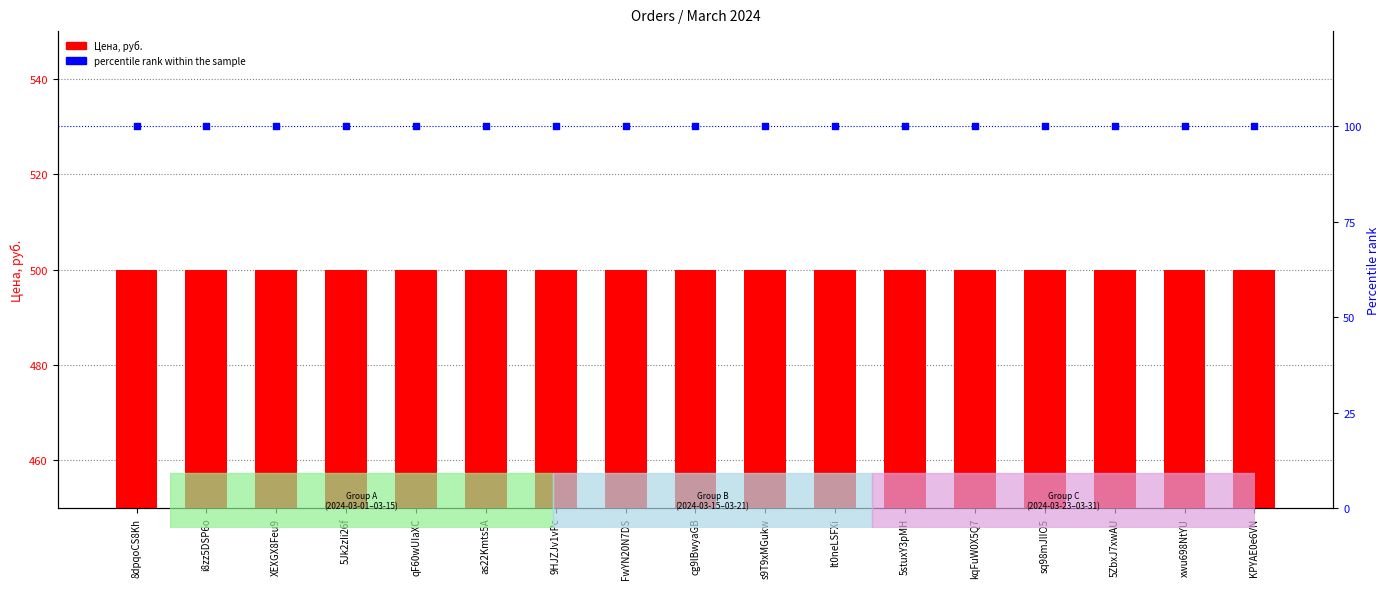

At how many categories does at least one series exceed 414?

17